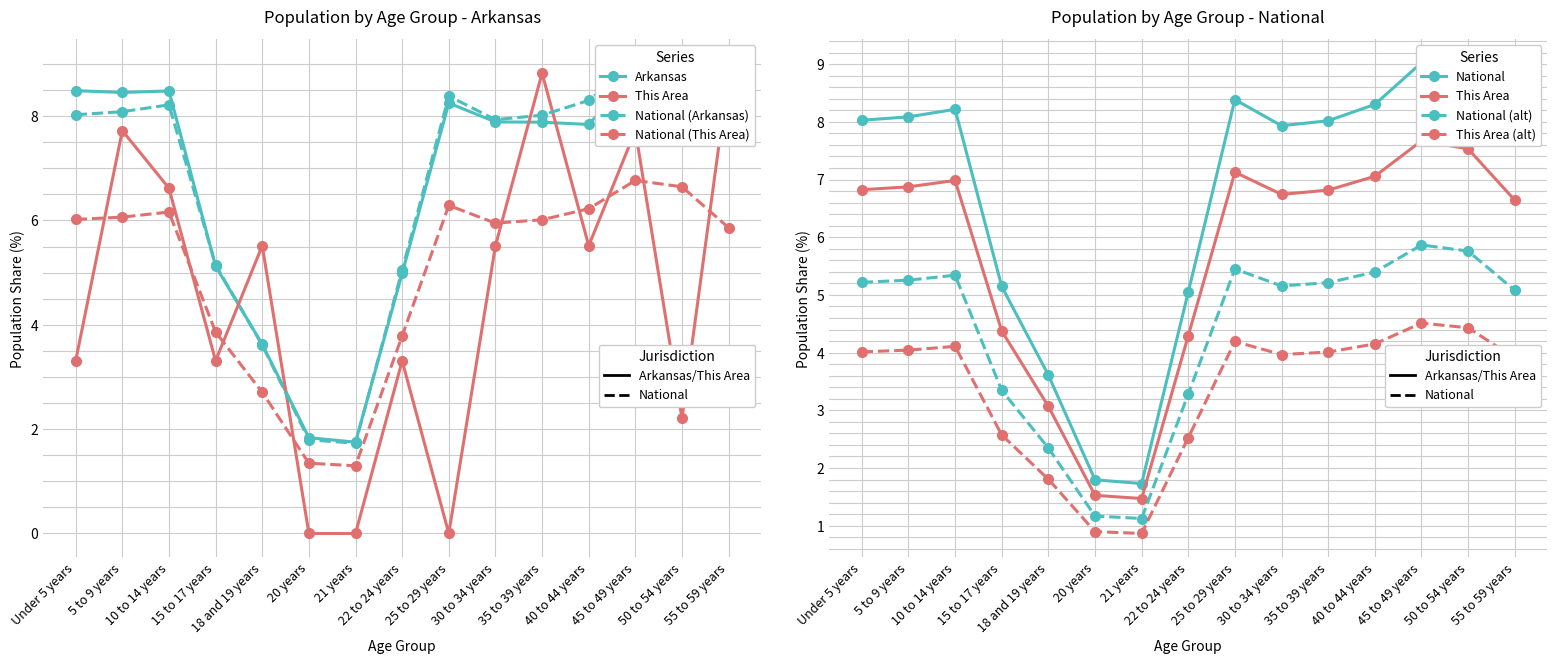

How many data points in Arkansas are less than 7?

5